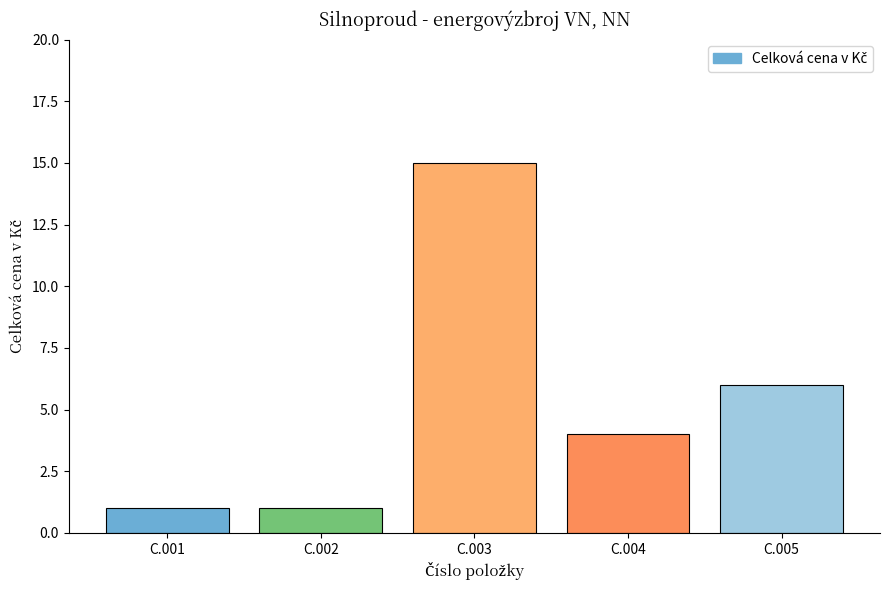

At which label is the value closest to 8?

C.005